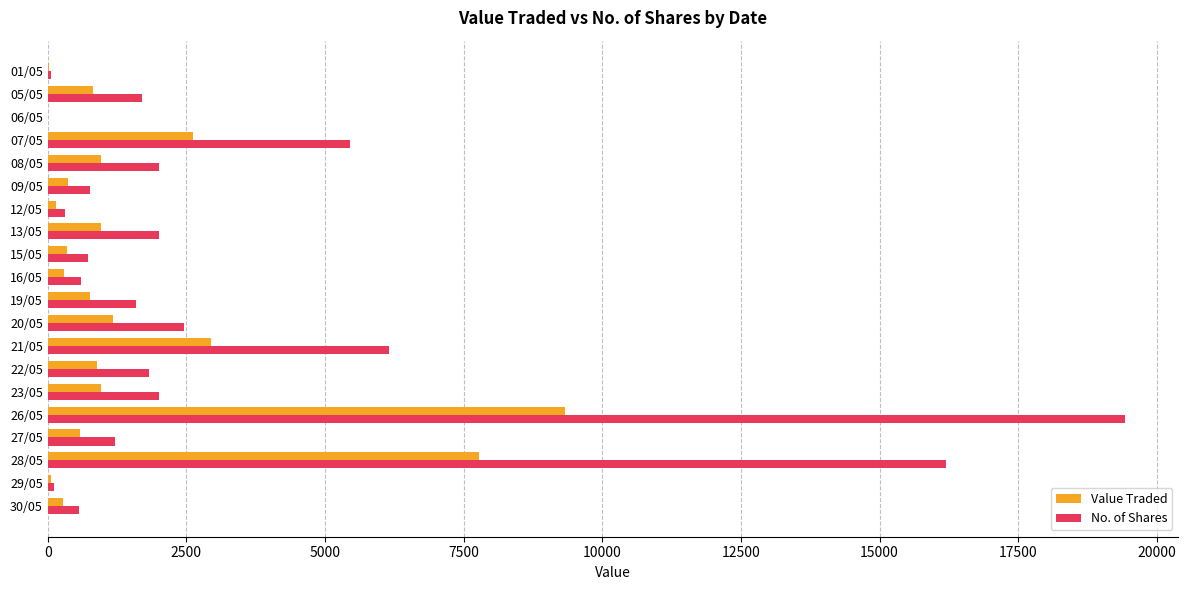

Between 20/05 and 01/05, which series saw the biggest shift?

No. of Shares